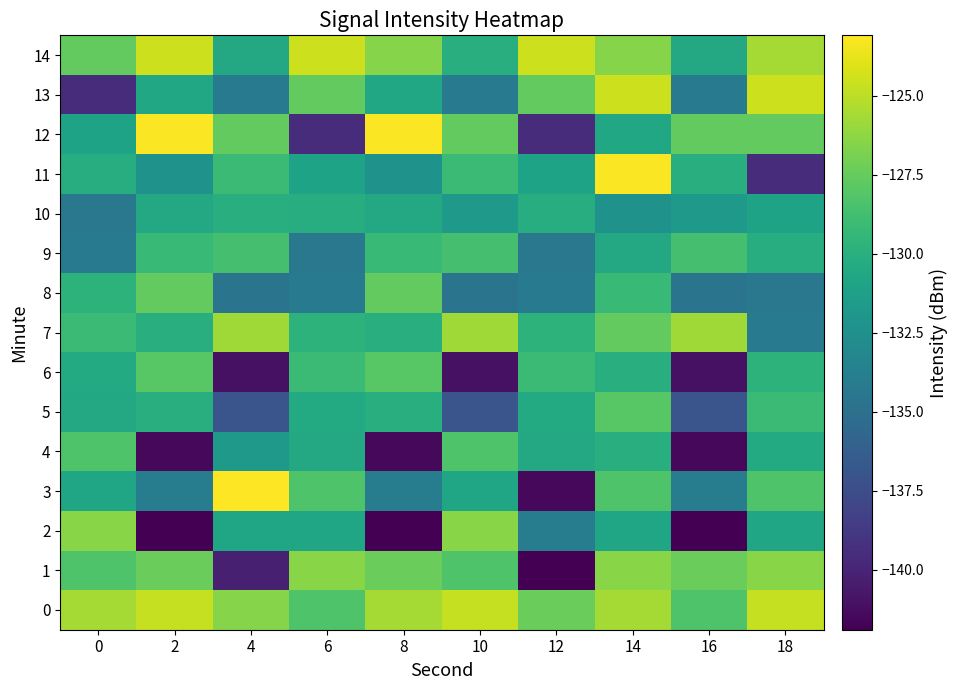

At which category is the sum across all series the highest?

14